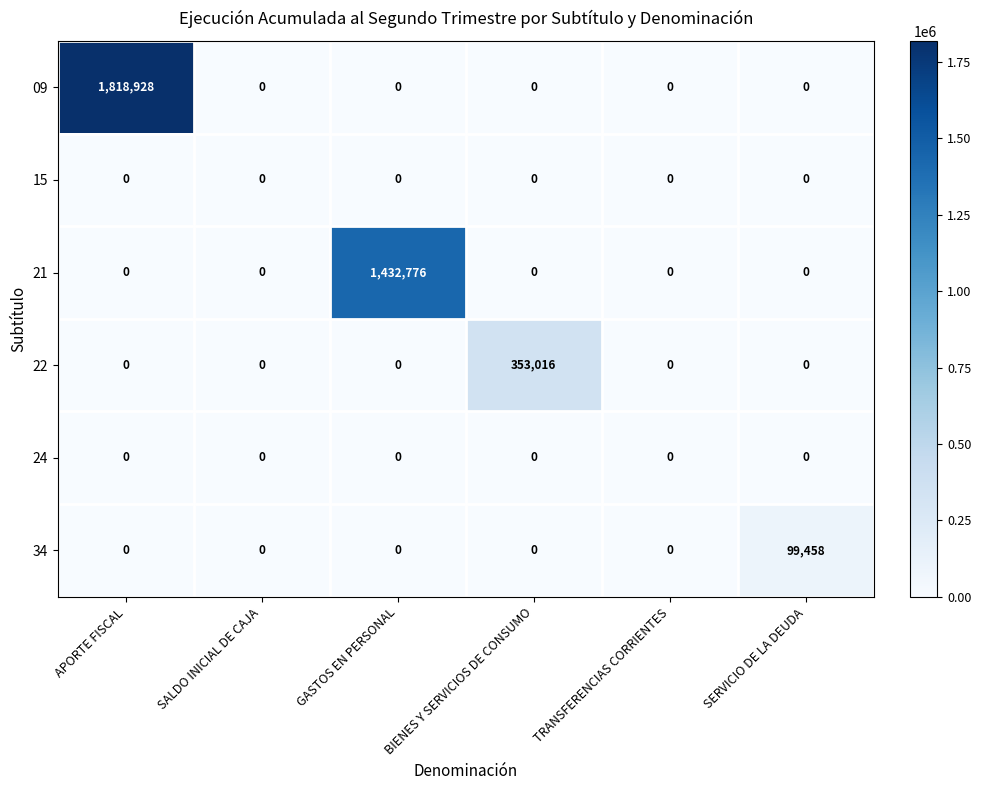

What is the greatest value displayed?

1818928